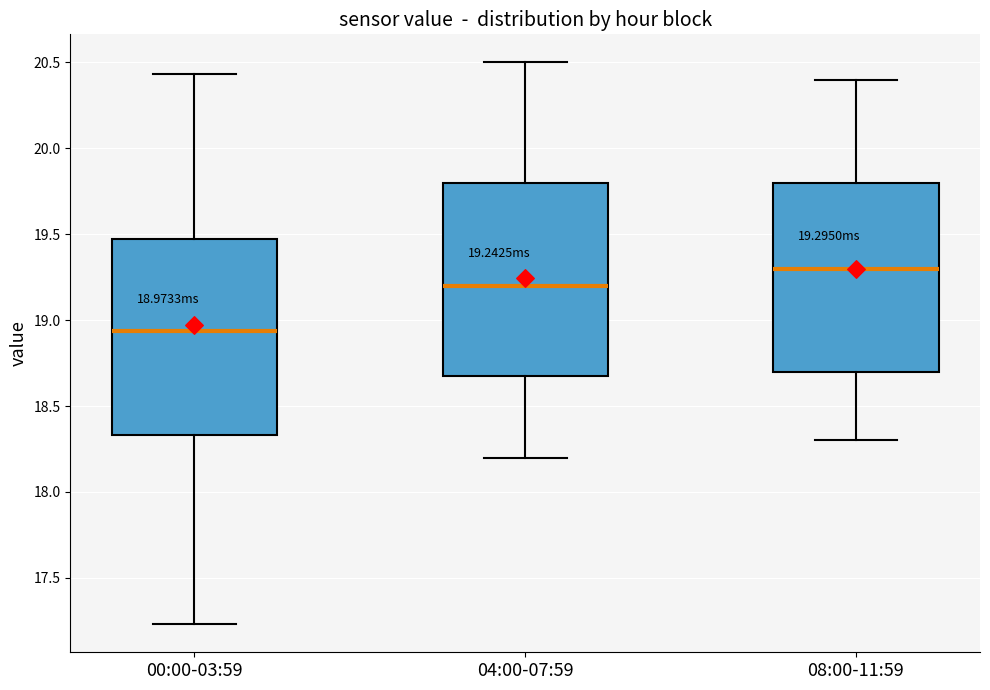

Which box has the lowest median line?

00:00-03:59